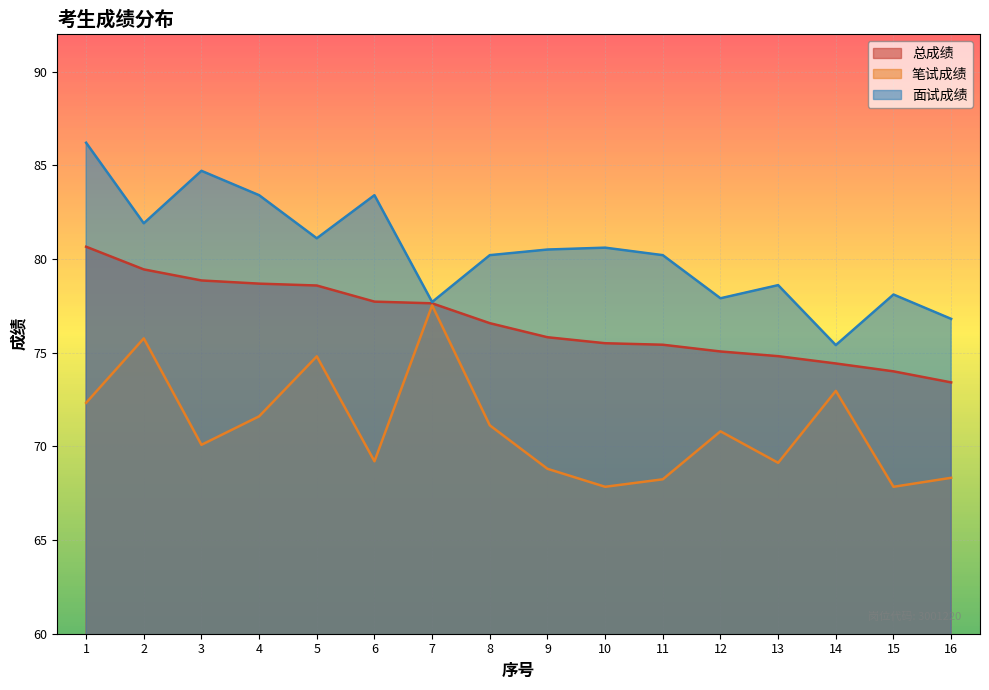

List the series in order of their overall mean, lowest first.

笔试成绩, 总成绩, 面试成绩